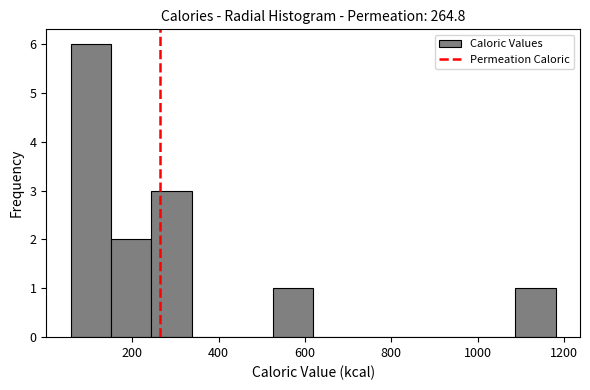

How tall is the bar that spans 160 to 240 on the x-axis? Neither the bar edges nor the heights are printed on the chart, so give them approximately, as read against the axes.

2